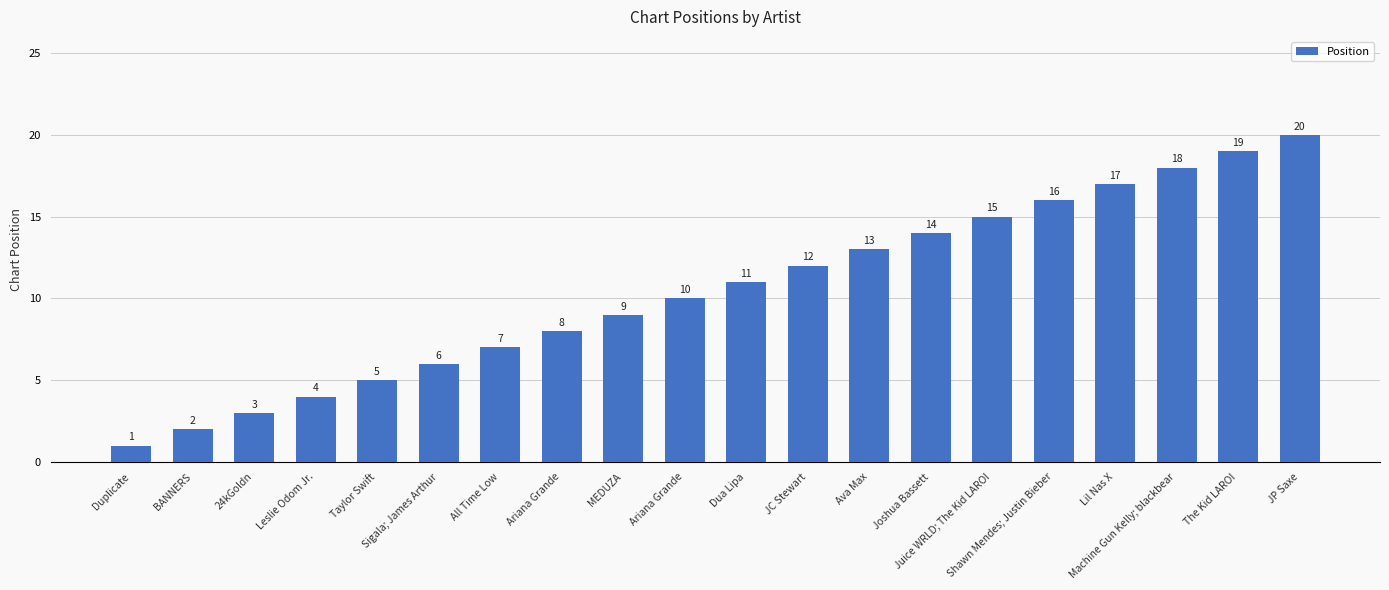

What is the difference between the second highest and second lowest values?

17